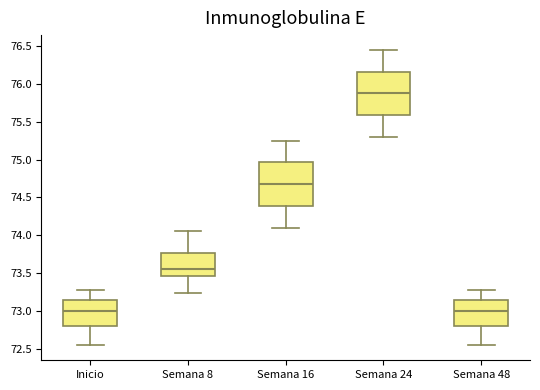

Reading left to right, read every box against the y-axis: the position of its median line, the range the box covers, and the ends of its whiskers. The values are not printed on the chart, so give them approximately, as read against the axis.

Inicio: median 73.00, box 72.80 to 73.15, whiskers 72.55 to 73.30
Semana 8: median 73.55, box 73.45 to 73.75, whiskers 73.25 to 74.05
Semana 16: median 74.70, box 74.40 to 74.95, whiskers 74.10 to 75.25
Semana 24: median 75.90, box 75.60 to 76.15, whiskers 75.30 to 76.45
Semana 48: median 73.00, box 72.80 to 73.15, whiskers 72.55 to 73.30